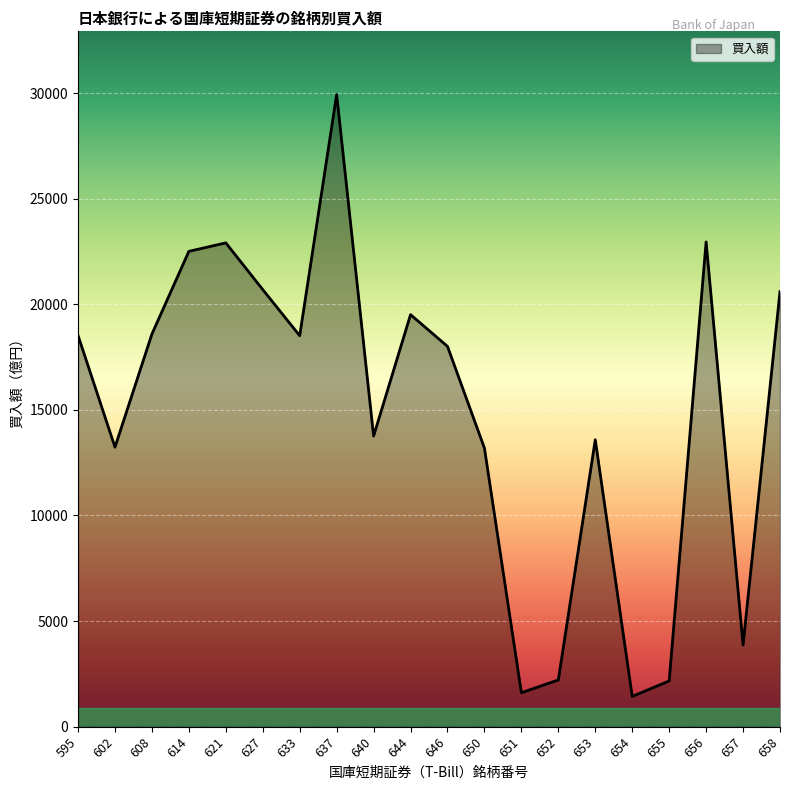

Read the value at 627, to the nearest 50.

20700